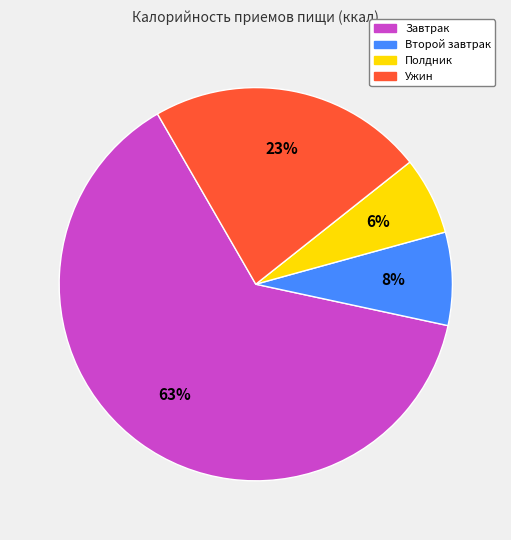

Count the number of slices in the pie.

4